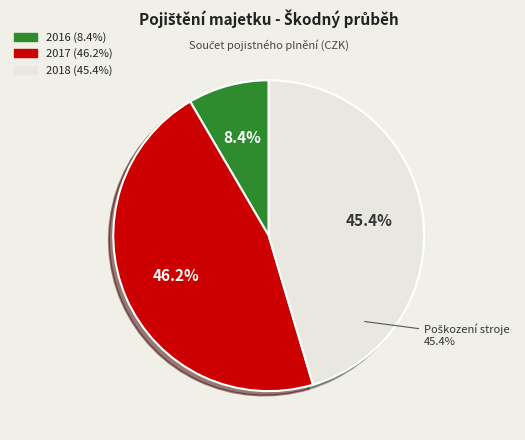

To the nearest percent, what percentage of the pie is 2016?

8%